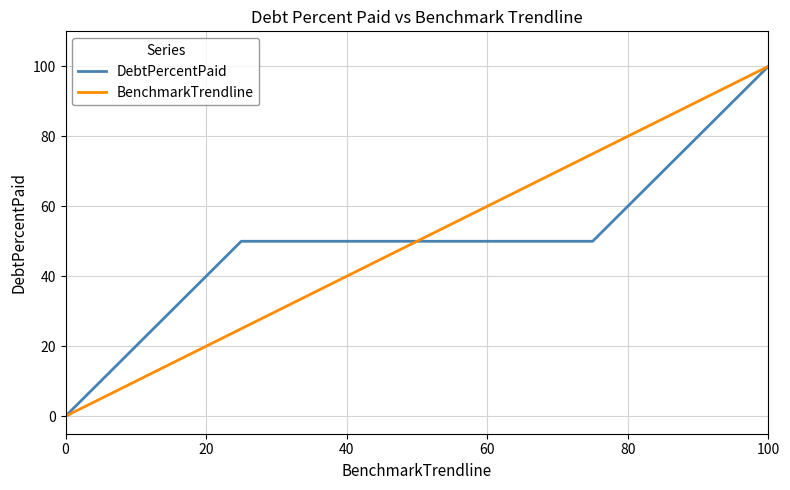

What is the maximum value for BenchmarkTrendline?

100